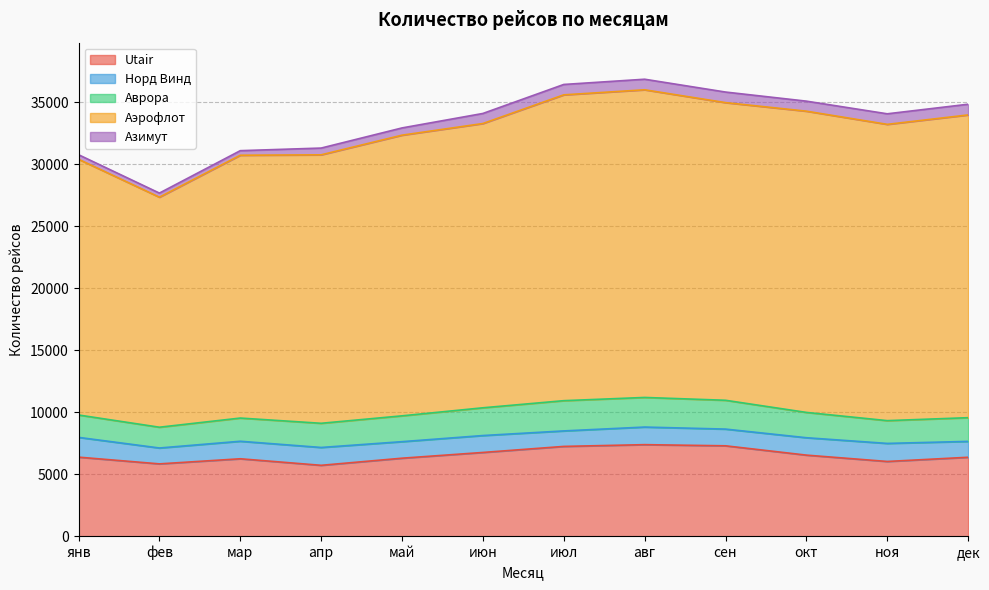

What is the maximum value for Аврора?

2439